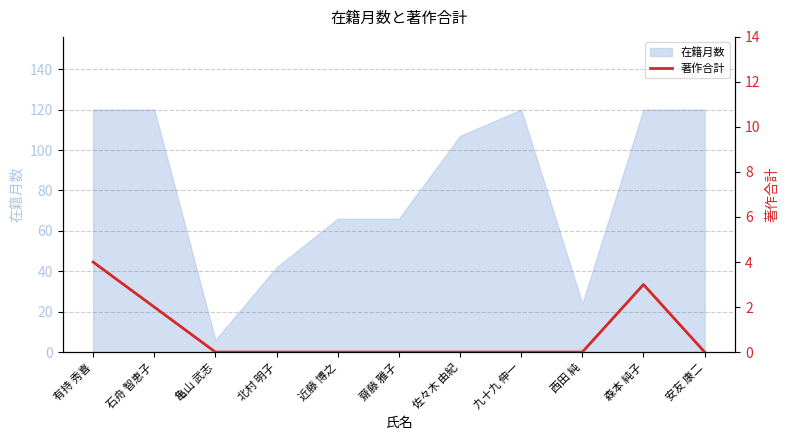

At which category does the data reach its first local peak?

森本 純子